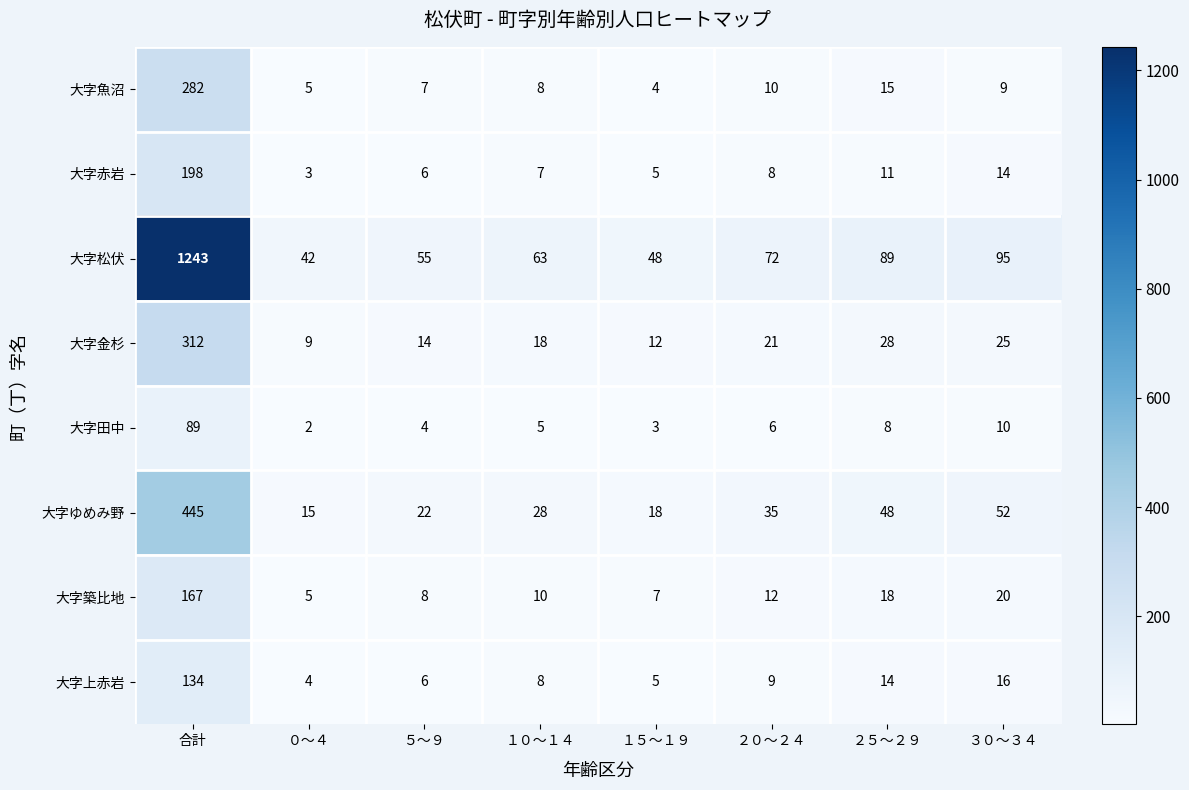

Rank the series by their maximum value, from lowest to highest.

大字田中, 大字上赤岩, 大字築比地, 大字赤岩, 大字魚沼, 大字金杉, 大字ゆめみ野, 大字松伏